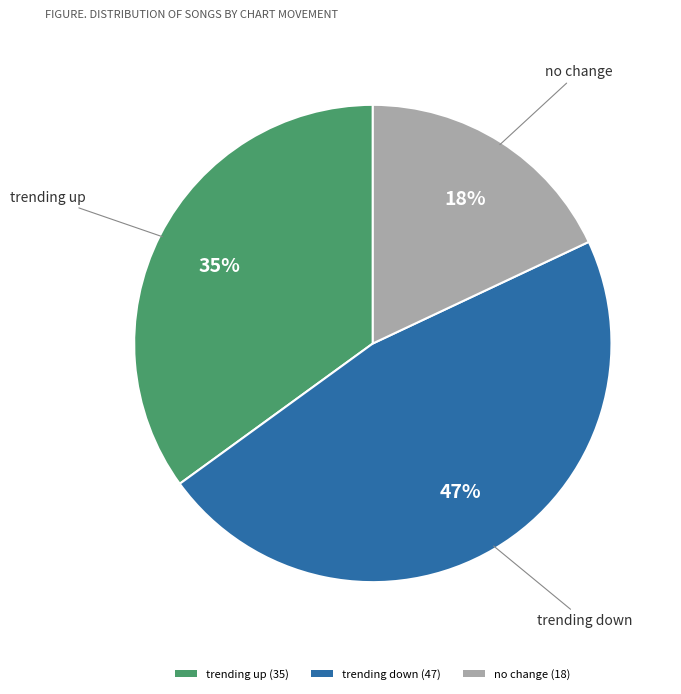

To the nearest percent, what portion does no change (18) represent?

18%